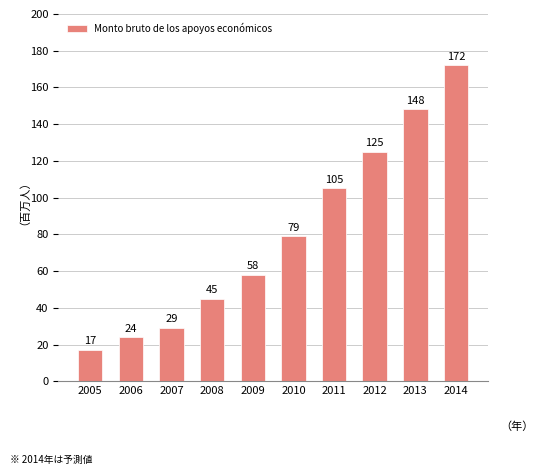

Where is the data nearest to the value 94?

2011